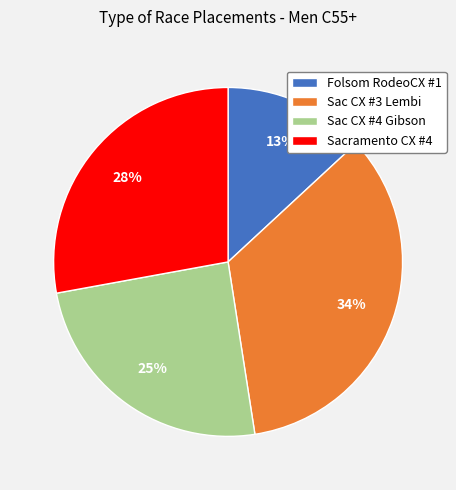

Do Sac CX #4 Gibson and Sac CX #3 Lembi together represent more than half of the pie?

Yes